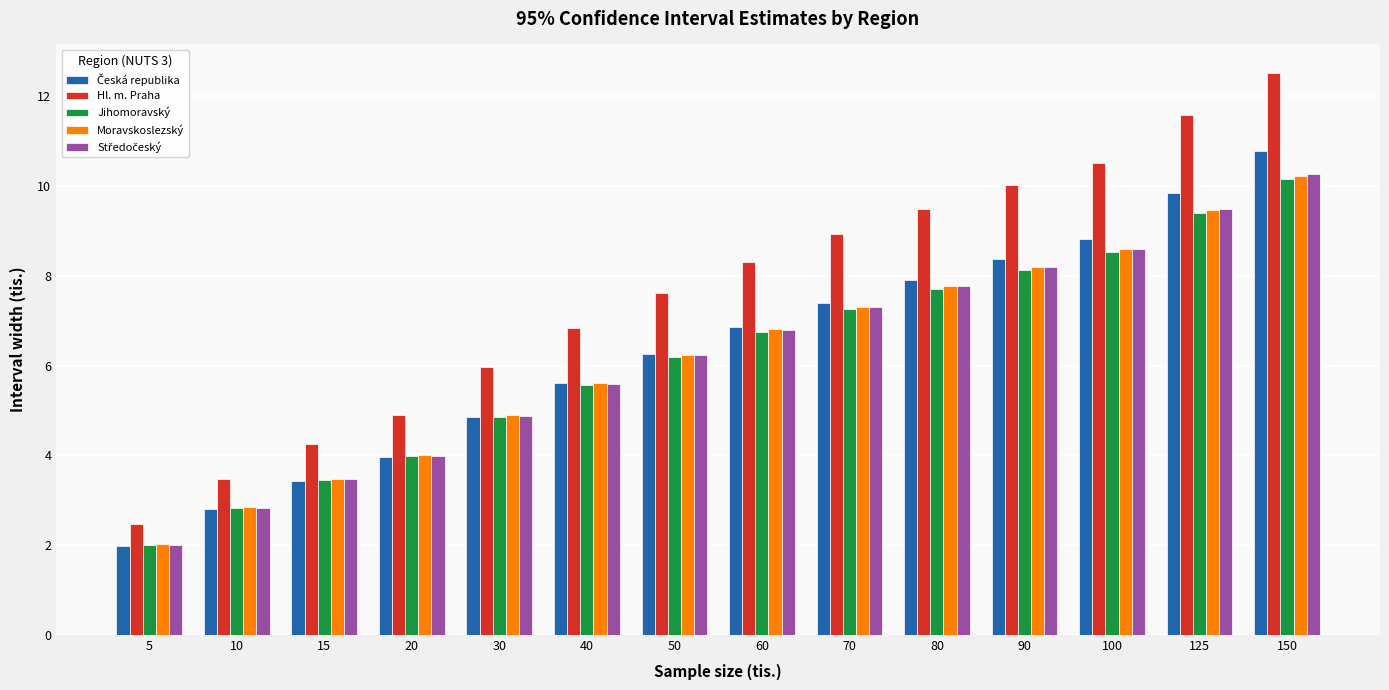

List the labels in order of Hl. m. Praha value, smallest first.

5, 10, 15, 20, 30, 40, 50, 60, 70, 80, 90, 100, 125, 150